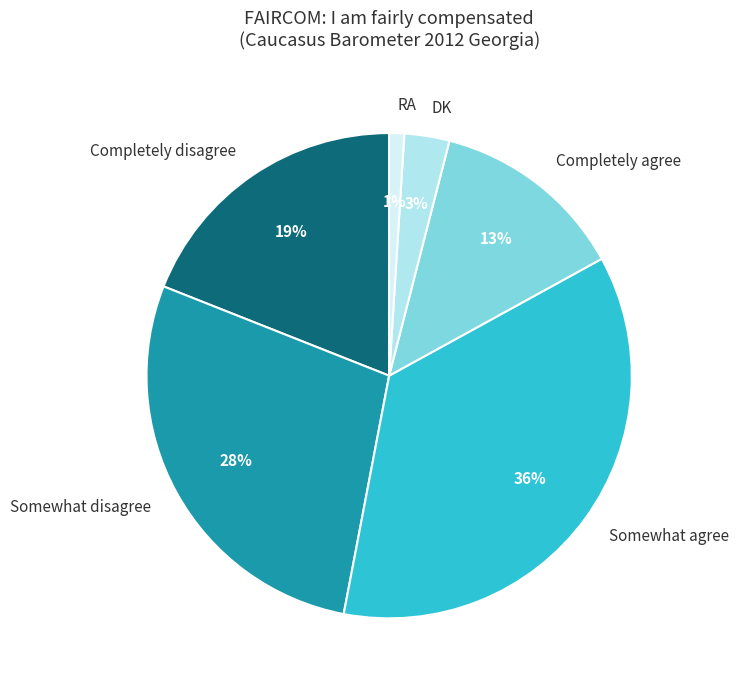

To the nearest percent, what is the difference between the Somewhat agree and RA slice percentages?

35%